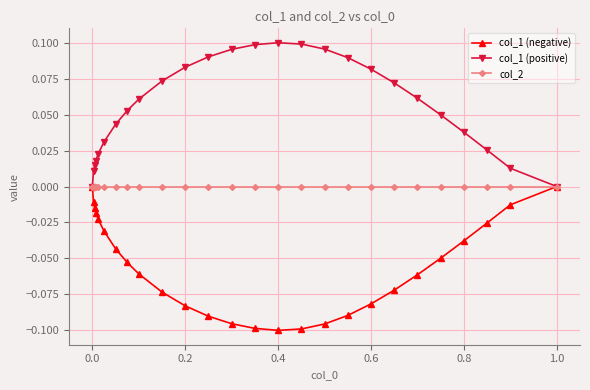

List the series in order of their overall mean, lowest first.

col_1 (negative), col_2, col_1 (positive)